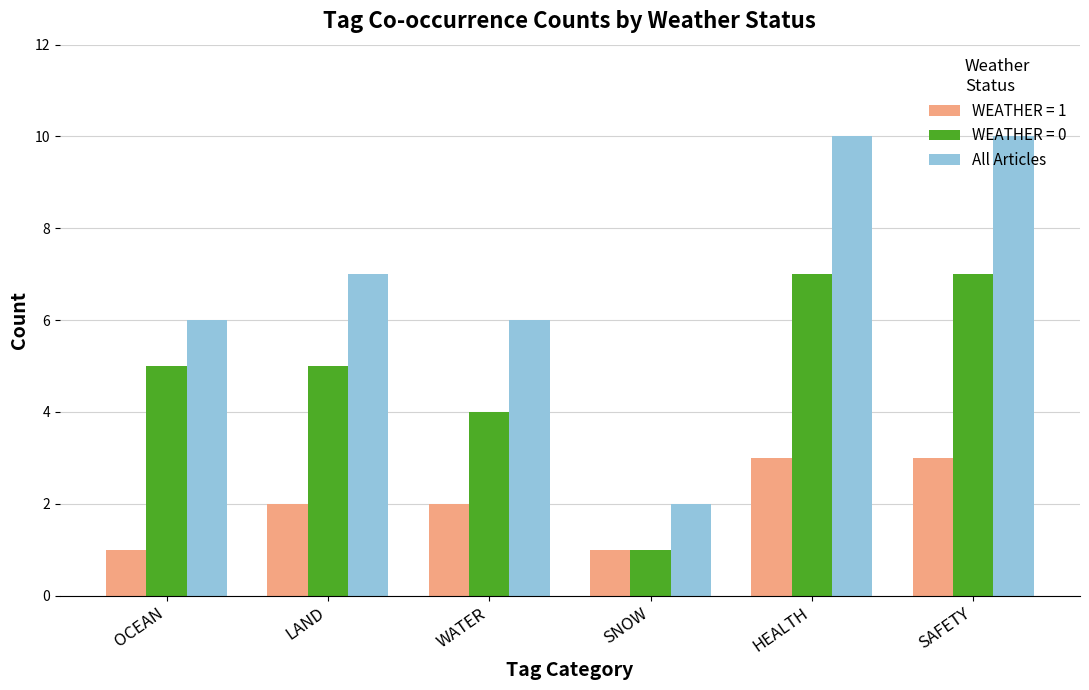

Between LAND and SNOW, which series saw the biggest shift?

All Articles